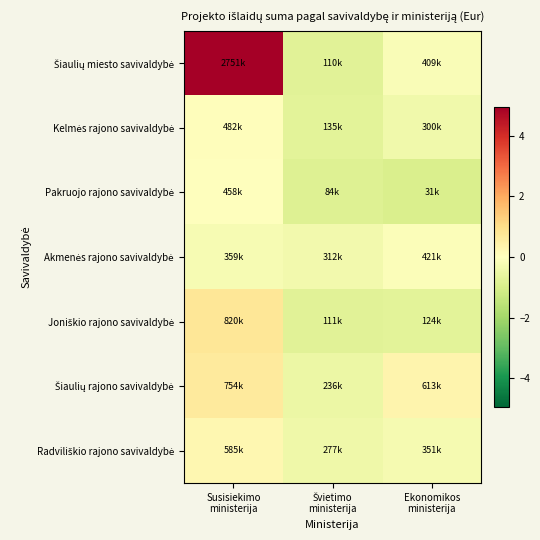

Which series has the largest total across all categories?

Šiaulių miesto savivaldybė